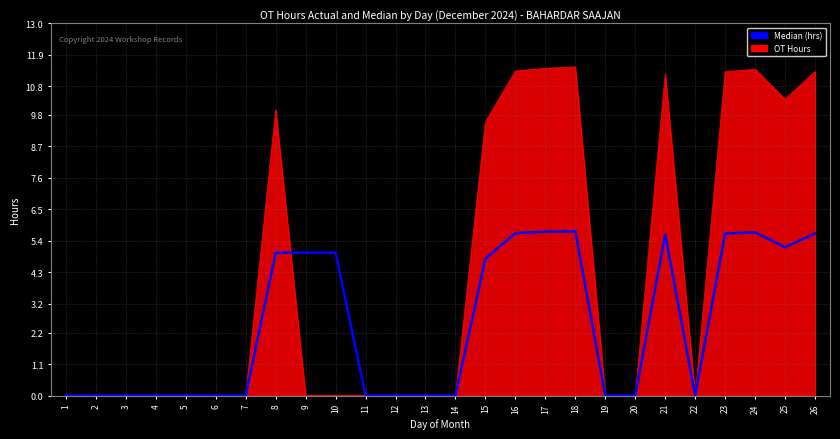

Count the number of categories in the chart.

26